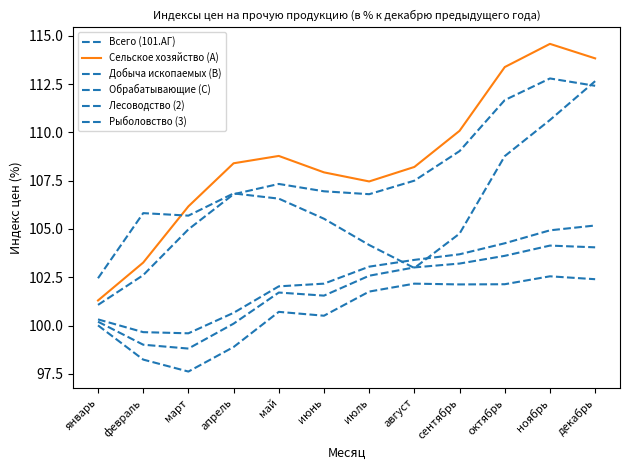

Does the chart have visible grid lines?

No